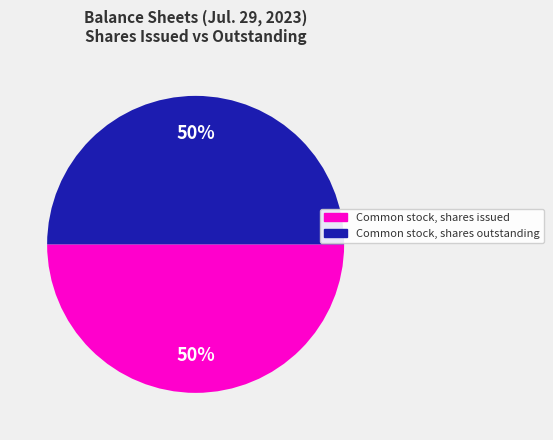

Approximately how many times larger is the value at Common stock, shares outstanding compared to Common stock, shares issued?

1.0